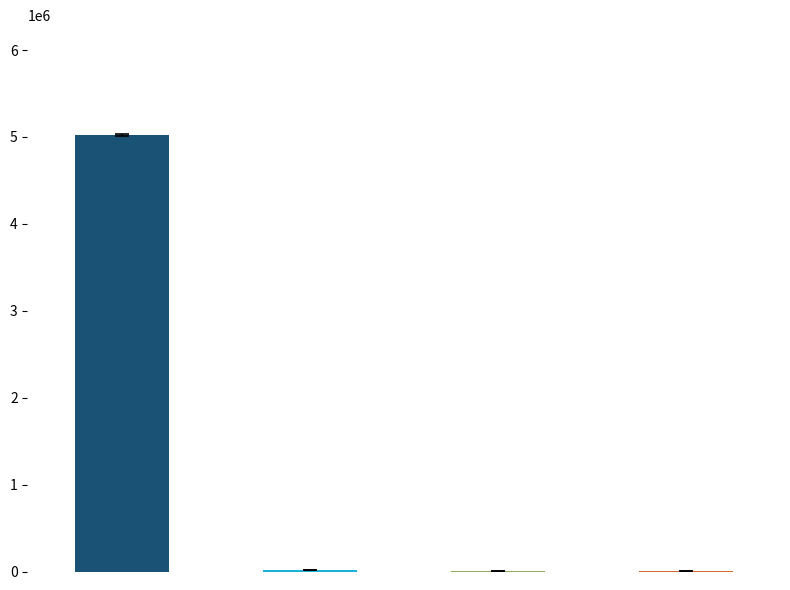

What is the maximum value shown in the chart?

5019687.5